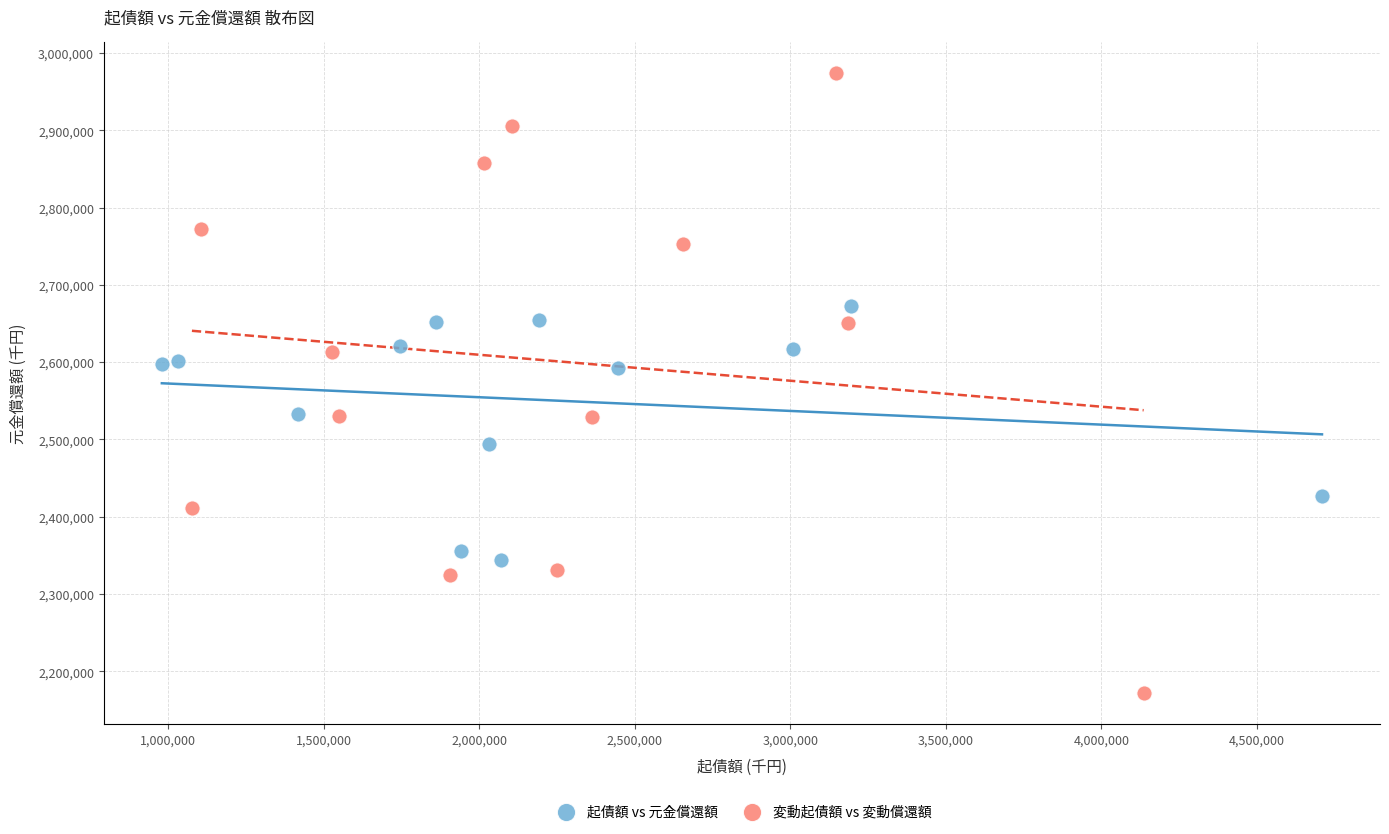

Which series contains the highest Y value?

変動起債額 vs 変動償還額